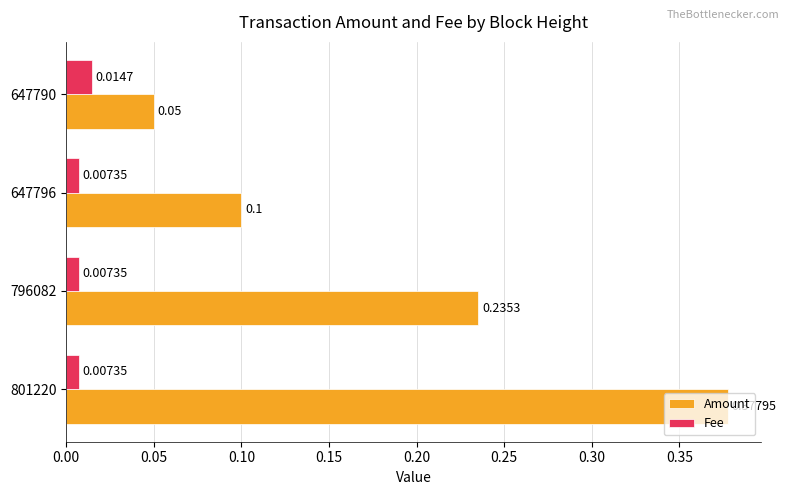

List the series in order of their peak value, lowest first.

Fee, Amount